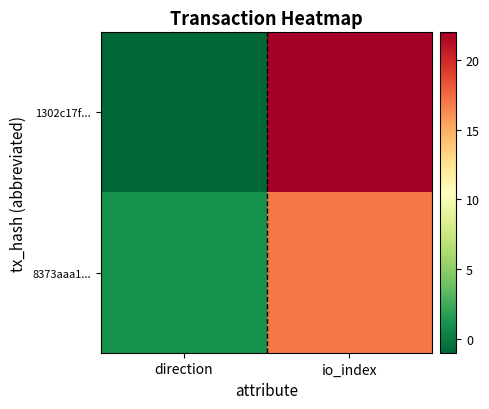

How many series are shown in this chart?

2